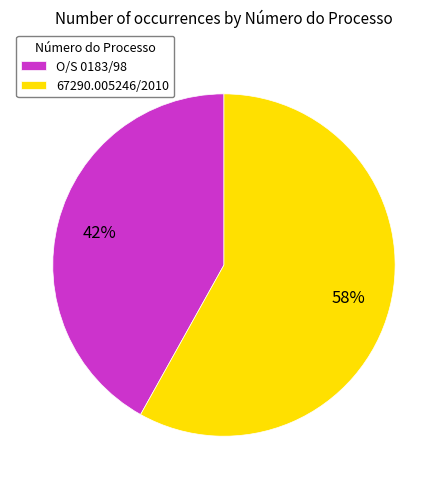

Does any single category account for the majority?

Yes